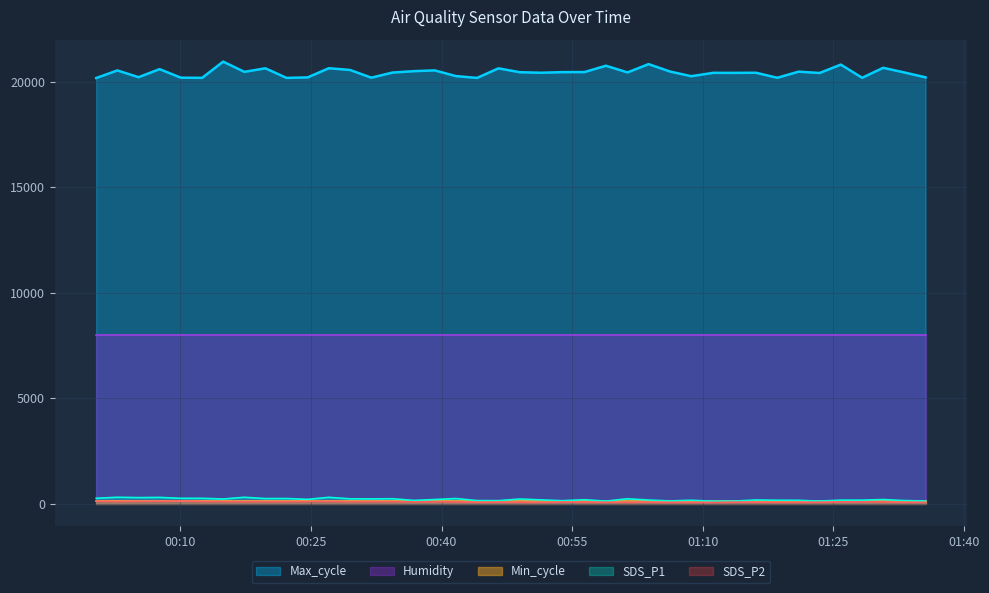

True or false: SDS_P1 and Max_cycle cross at least once.

False